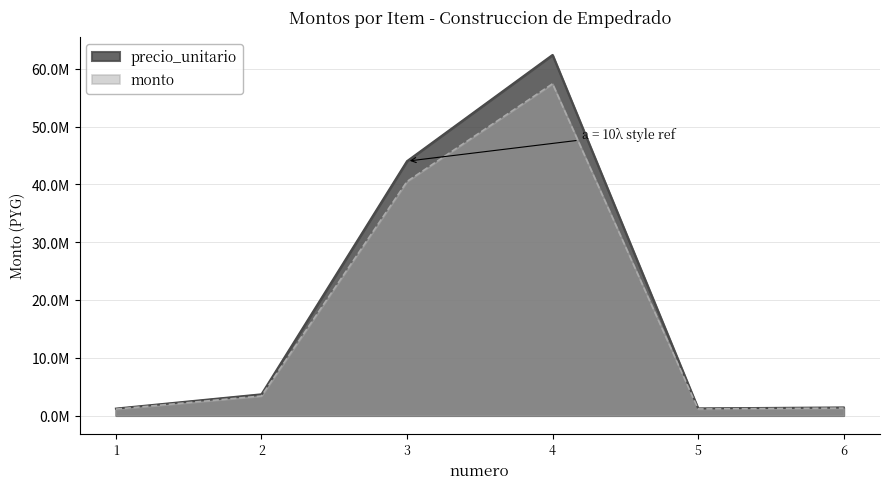

Is the value of precio_unitario at 5 greater than the value of monto at 1?

Yes